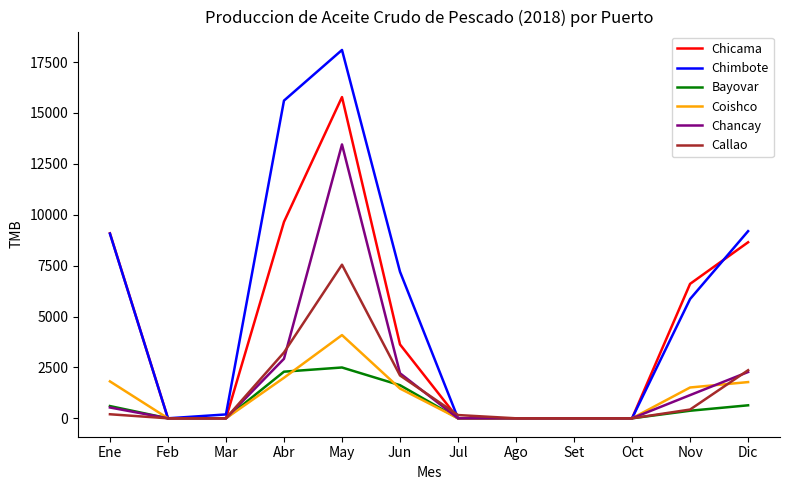

Is this an area chart (filled region under the line)?

No